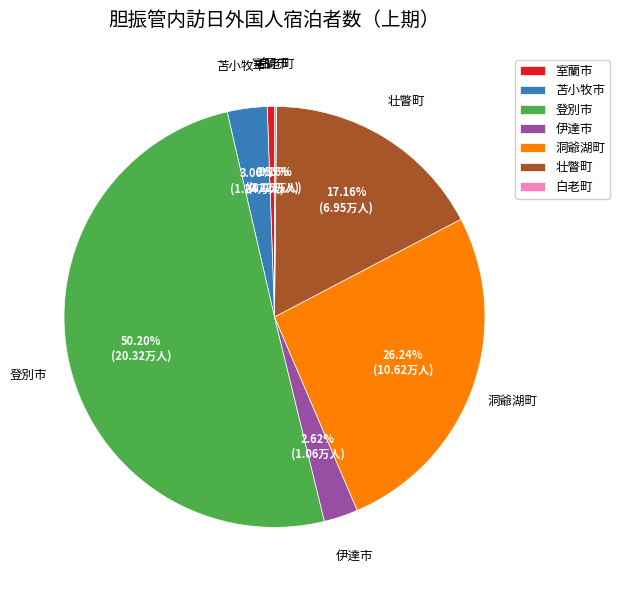

What portion of the pie excludes 苫小牧市?

96.9%